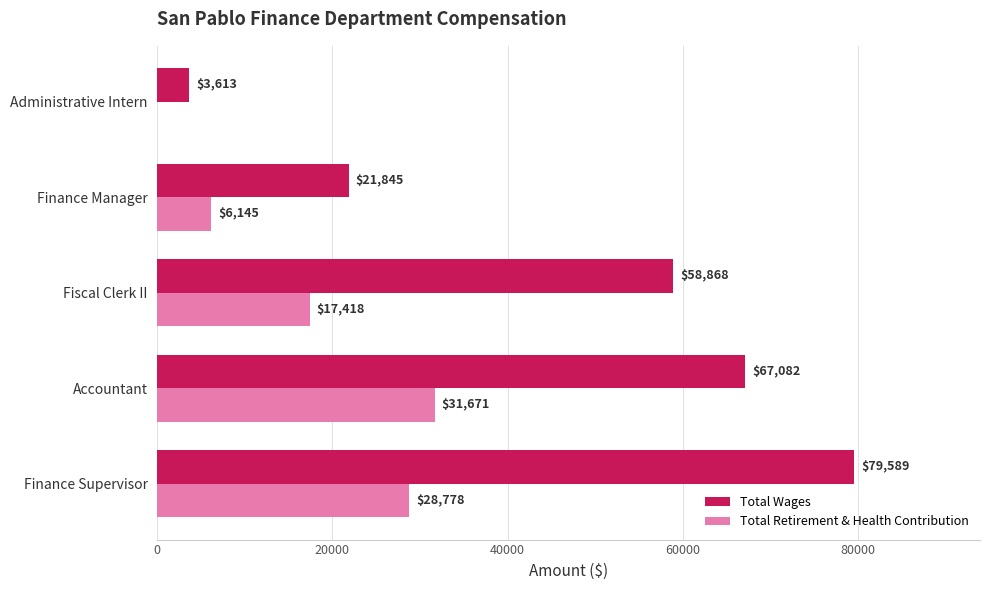

Which series changed the most between Accountant and Administrative Intern?

Total Wages